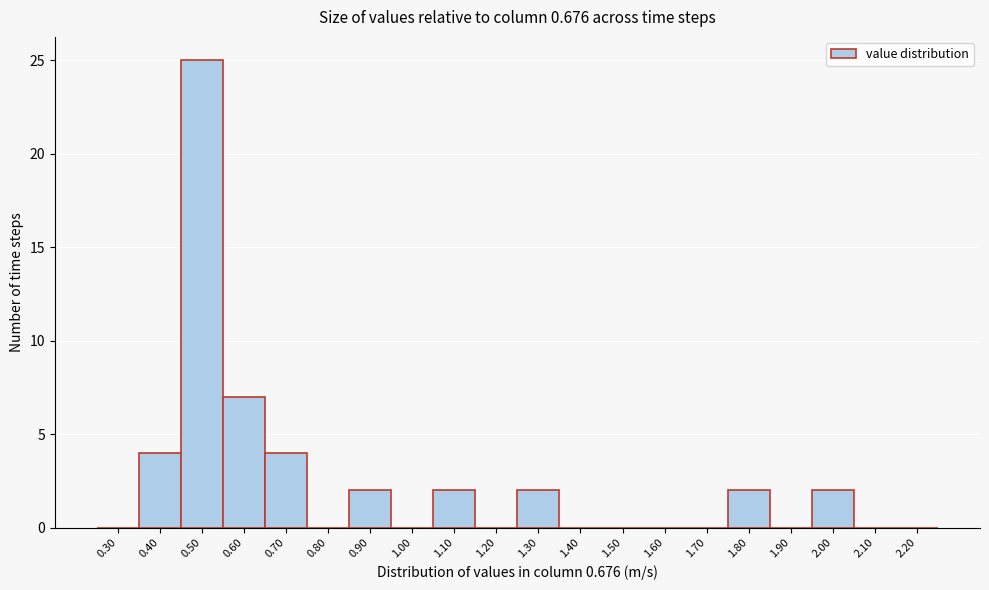

Reading left to right, list all the values displayed in this chart.

0.30=0	0.40=4	0.50=25	0.60=7	0.70=4	0.80=0	0.90=2	1.00=0	1.10=2	1.20=0	1.30=2	1.40=0	1.50=0	1.60=0	1.70=0	1.80=2	1.90=0	2.00=2	2.10=0	2.20=0